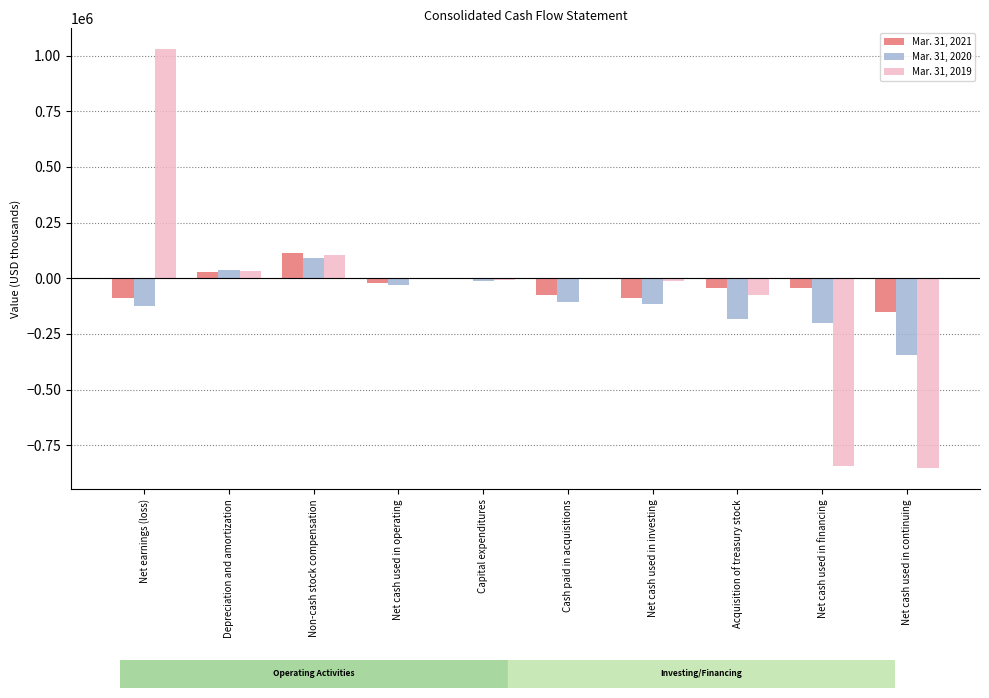

At which category is the sum across all series the highest?

Net earnings (loss)